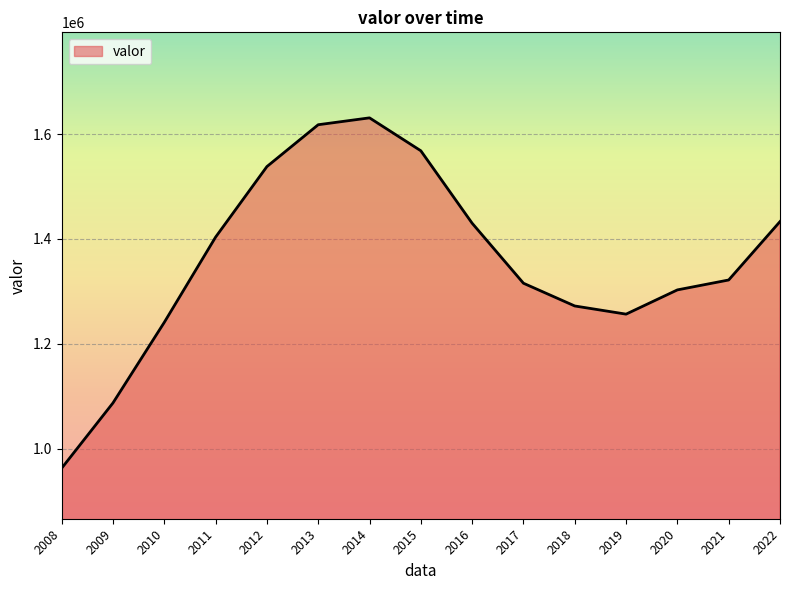

The chart shows a value of 701185 at 2017. True or false?

False